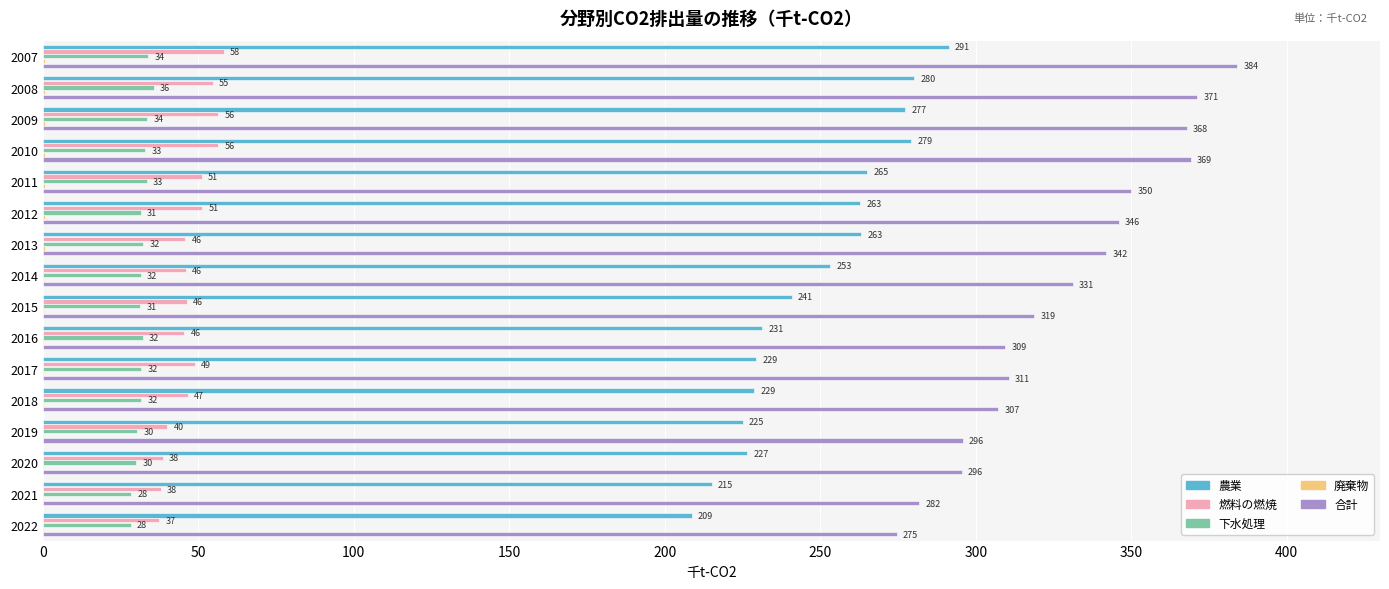

How many categories are shown in the chart?

16